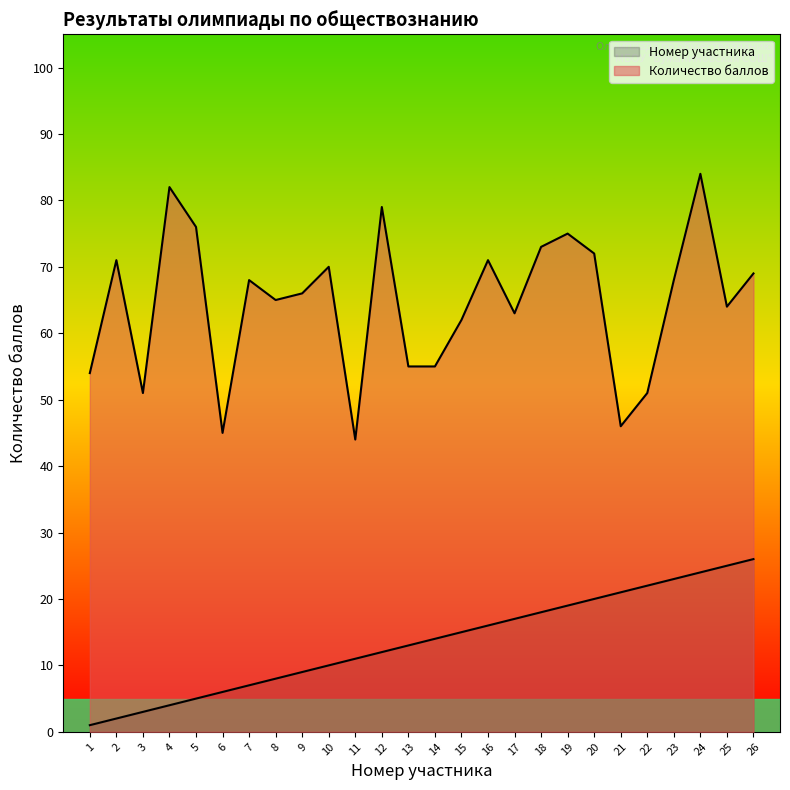

At which label does Количество баллов reach its peak?

24